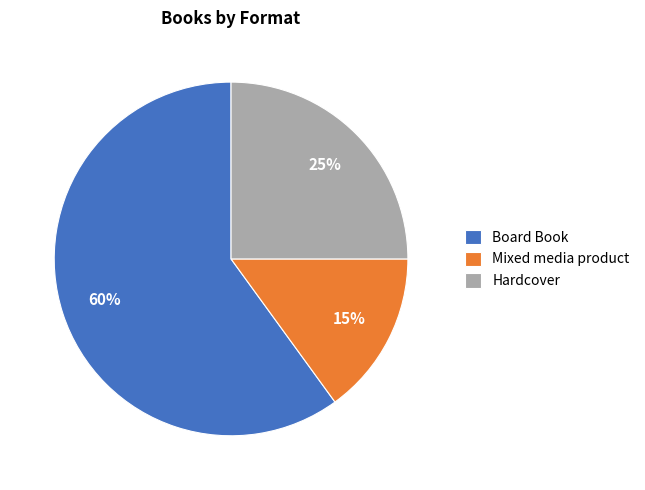

How many slices are in this pie chart?

3